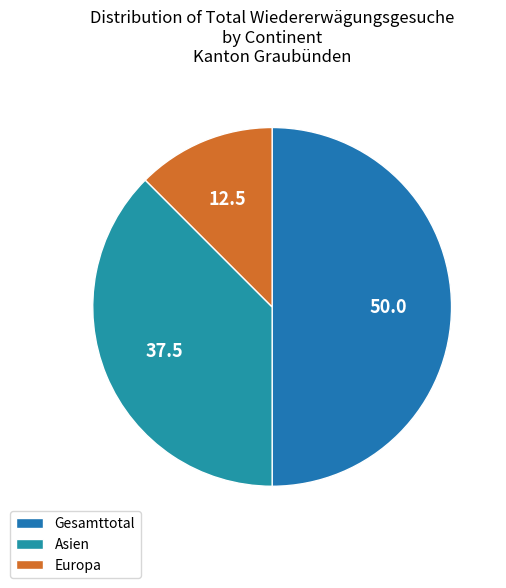

Does Gesamttotal account for over 50% of the chart?

No